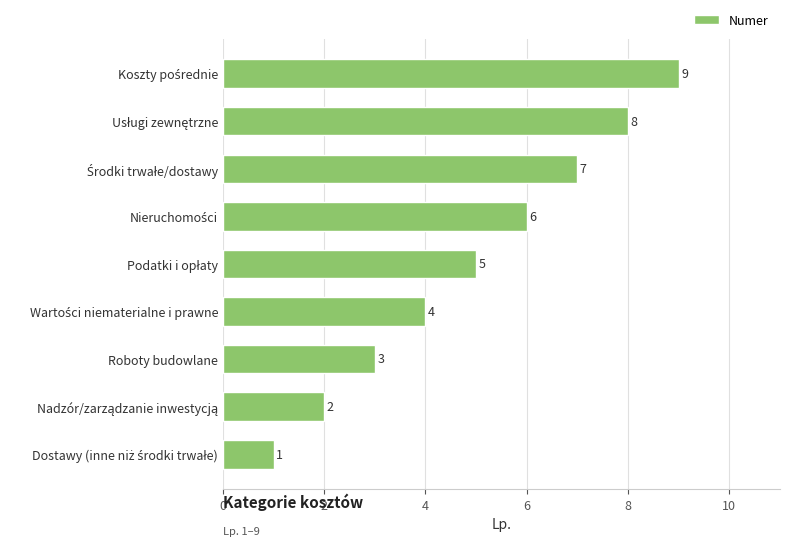

What is the difference between the maximum and second lowest values?

7